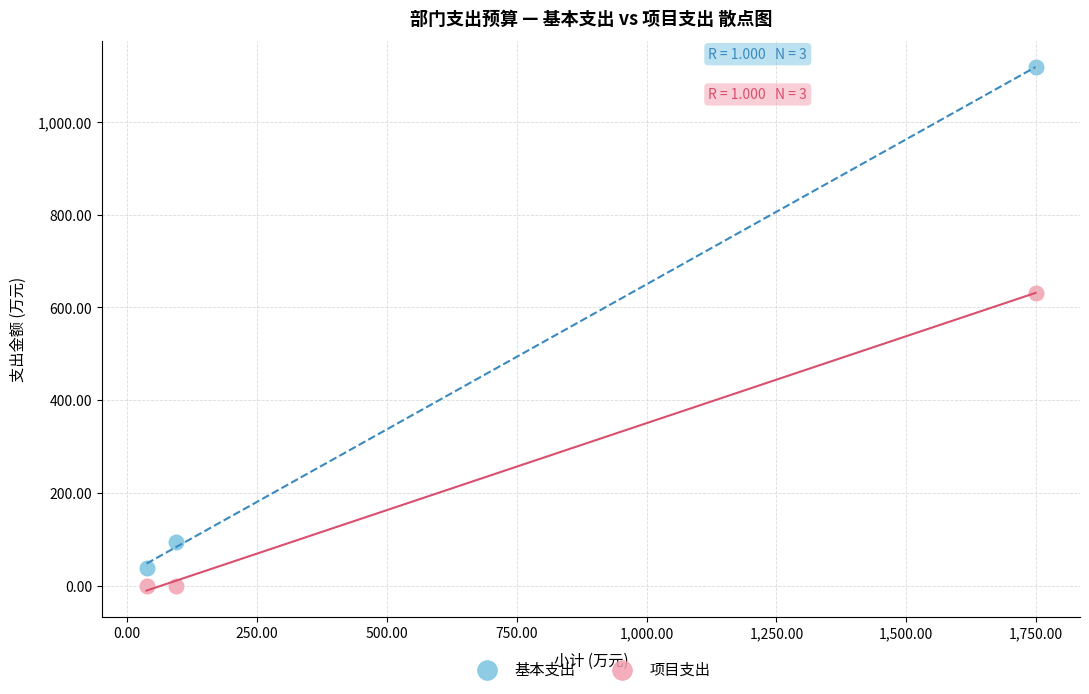

What is the X range (max minus min) for the scatter plot?

1711.3